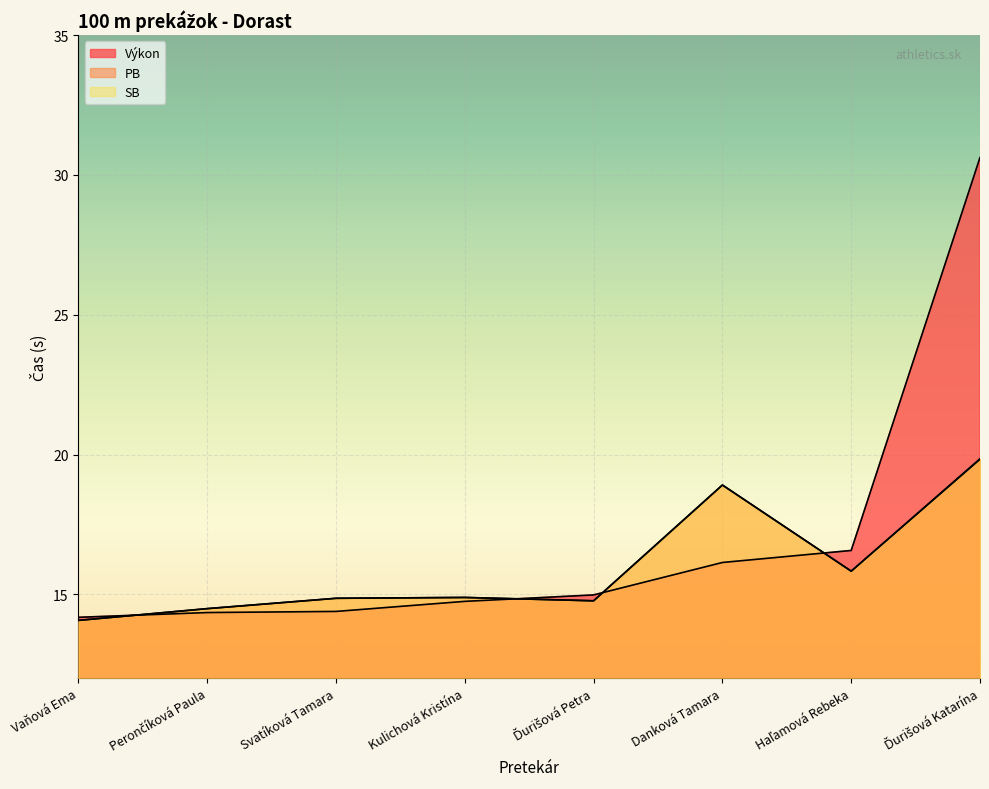

The value of PB at Kulichová Kristína is 14.9. True or false?

True